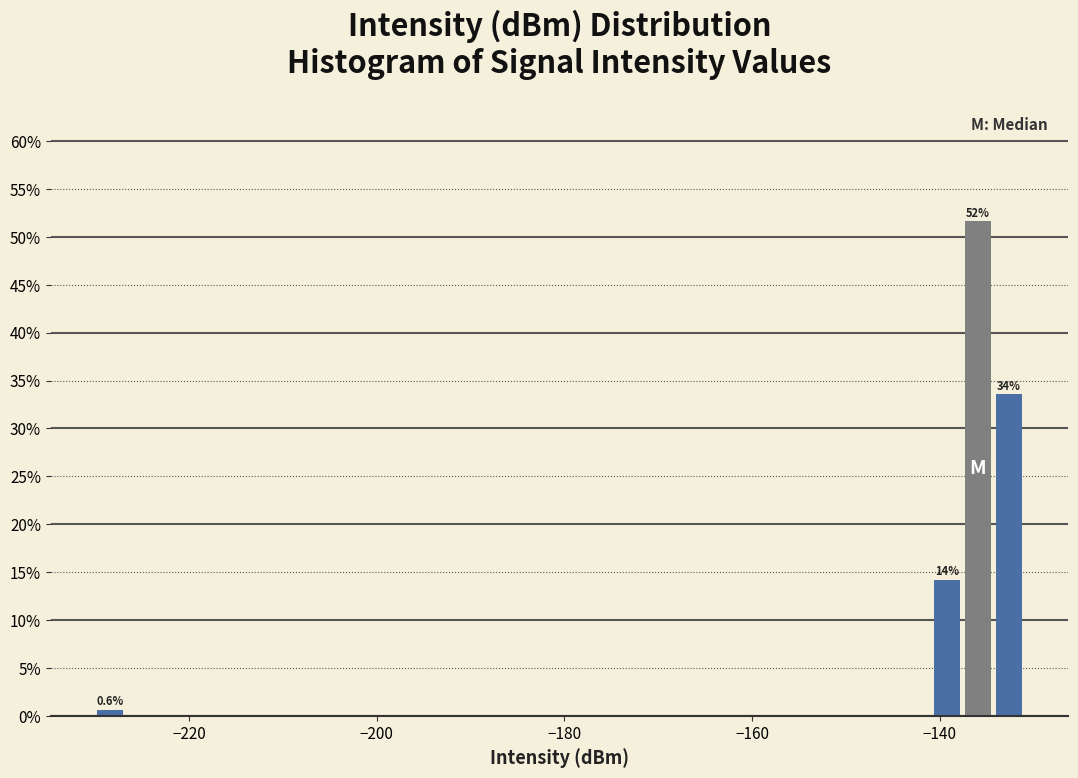

Around what value on the x-axis is the tallest bar? Give the approximate position of its centre, as read against the axis.

-136